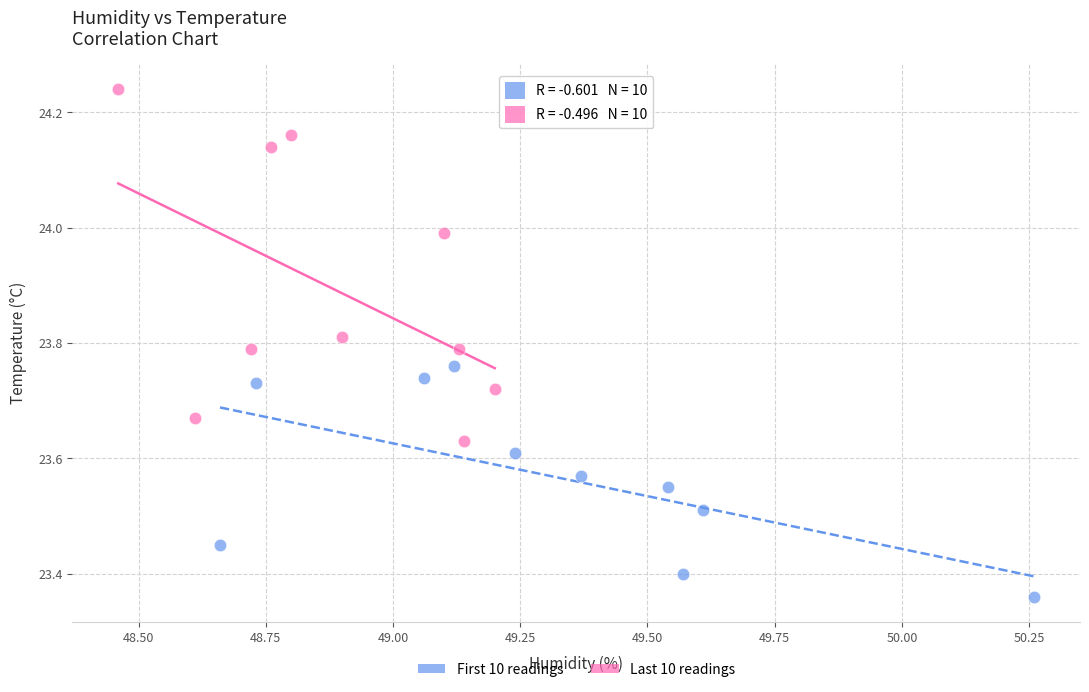

Which series contains the lowest Y value?

First 10 readings